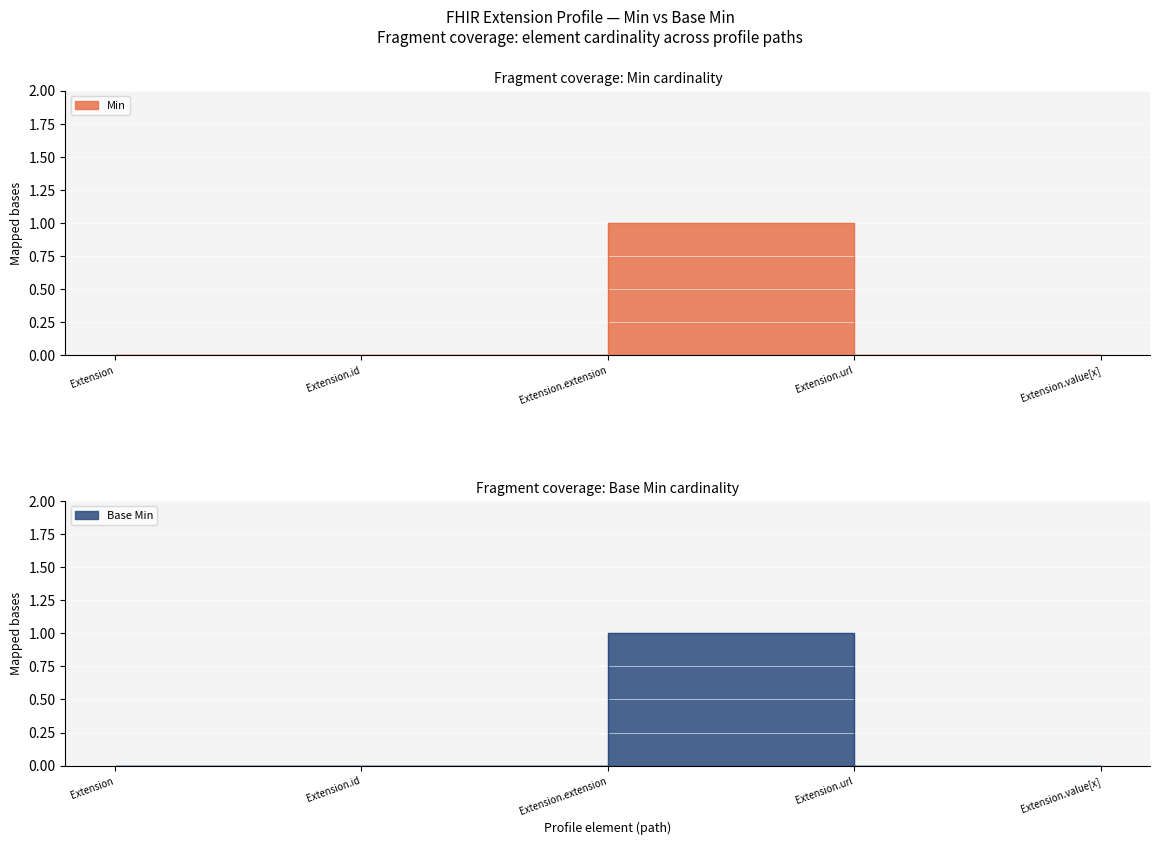

What is the sum of the Min values at Extension.url and Extension.id?

1